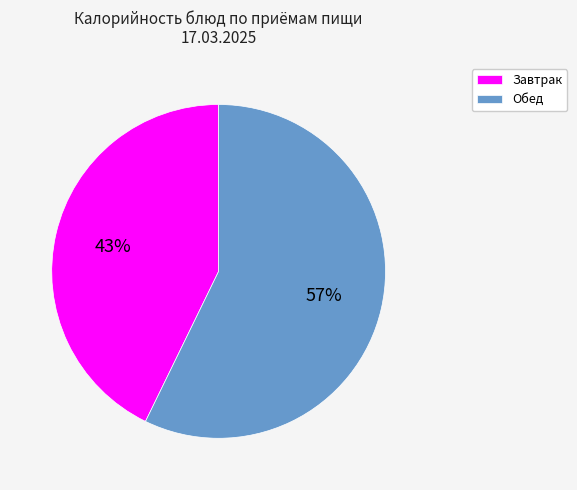

Which category has the smallest portion of the pie?

Завтрак